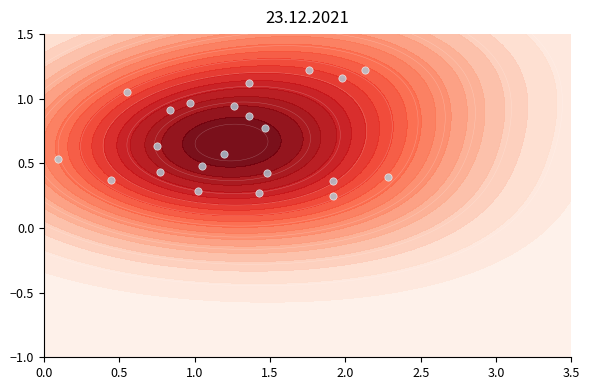

What is the minimum value shown in the chart?

0.2